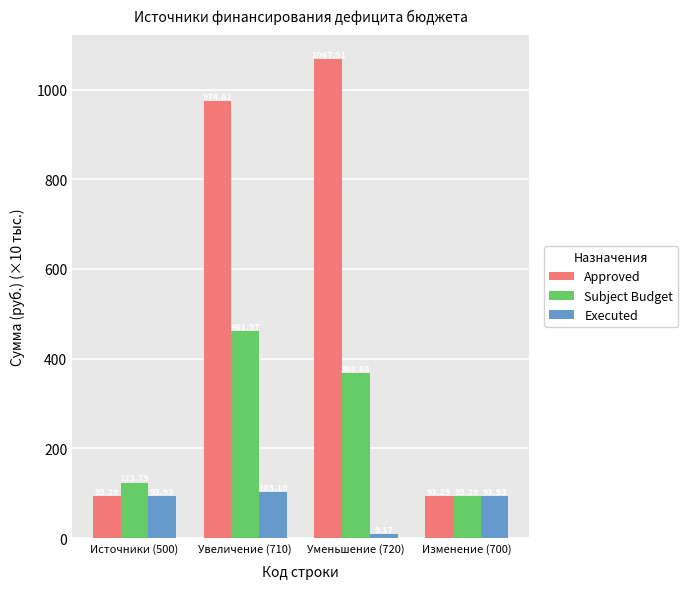

What is the label of the 2nd bar from the right?

Уменьшение (720)